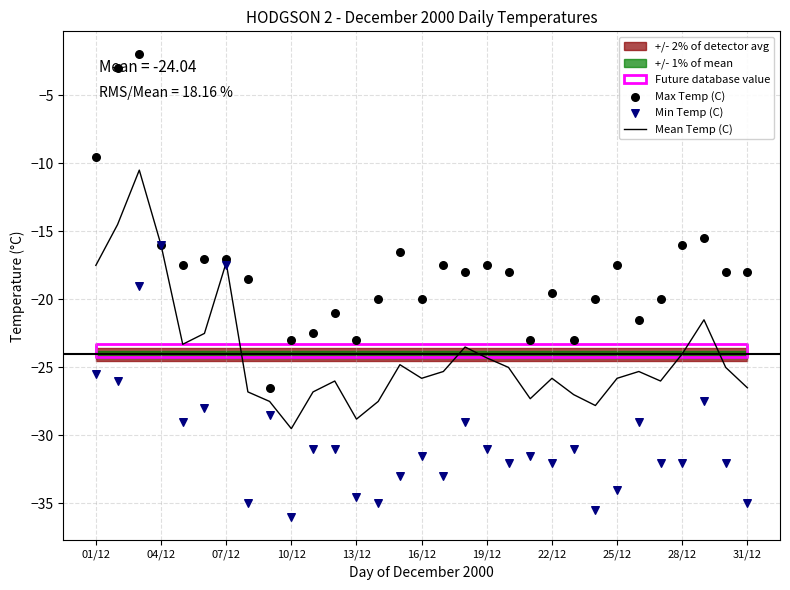

Which series contains the highest Y value?

Max Temp (C)